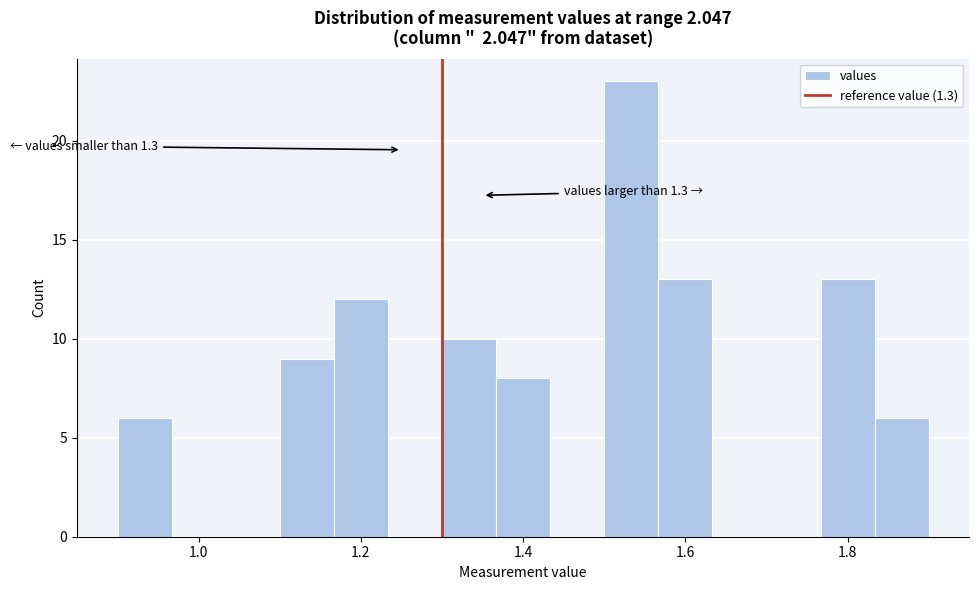

Read against the x-axis, roughly where is the centre of the tallest bar?

1.54